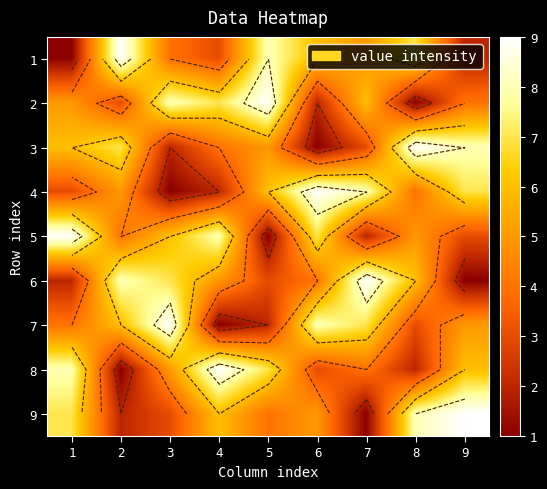

What is the difference between the 5 values at 5 and 8?

4